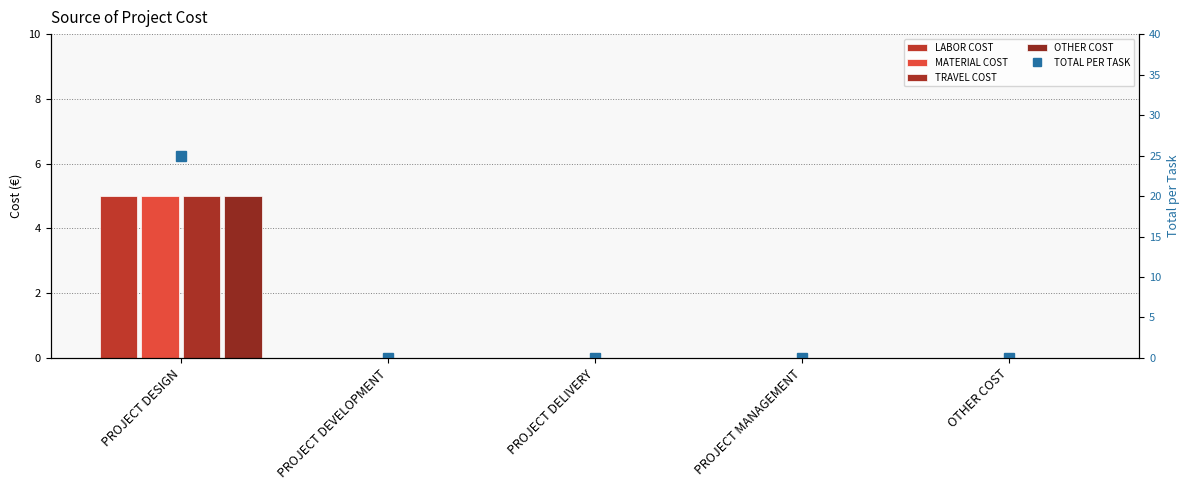

Which series has the largest range (max minus min)?

TOTAL PER TASK